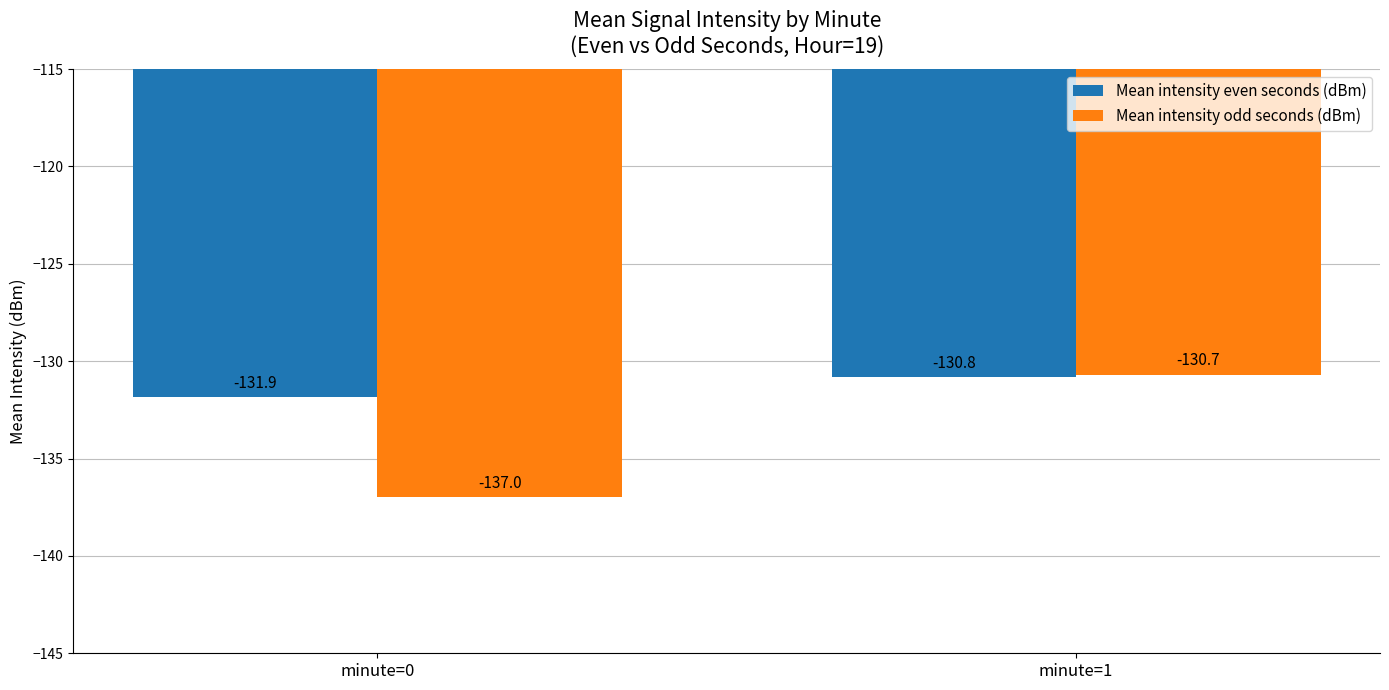

Reading left to right, what are all the values shown in this chart?

Mean intensity even seconds (dBm): minute=0=-131.9	minute=1=-130.8
Mean intensity odd seconds (dBm): minute=0=-137.0	minute=1=-130.7